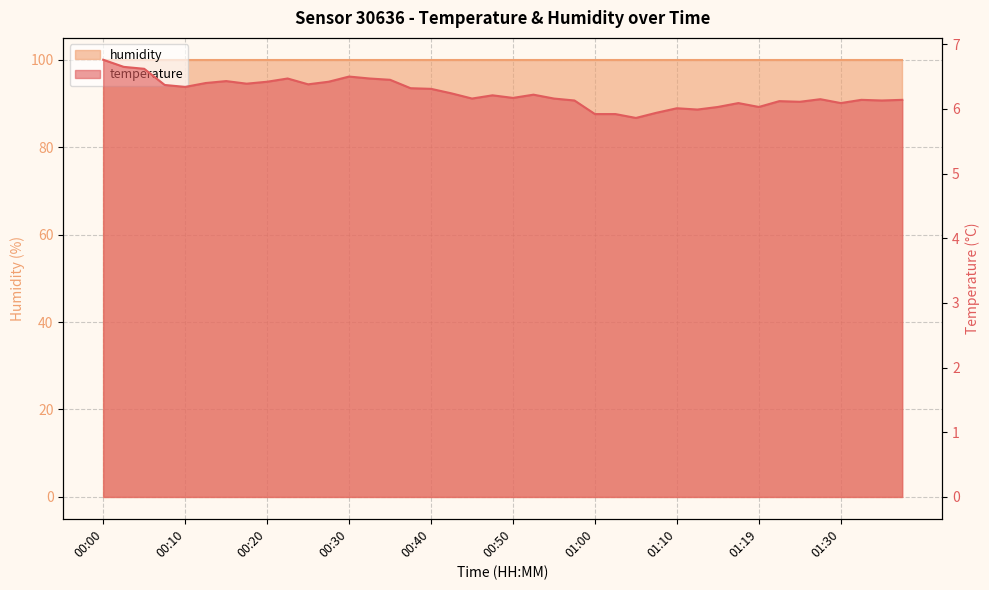

Where is the first local maximum?

00:15